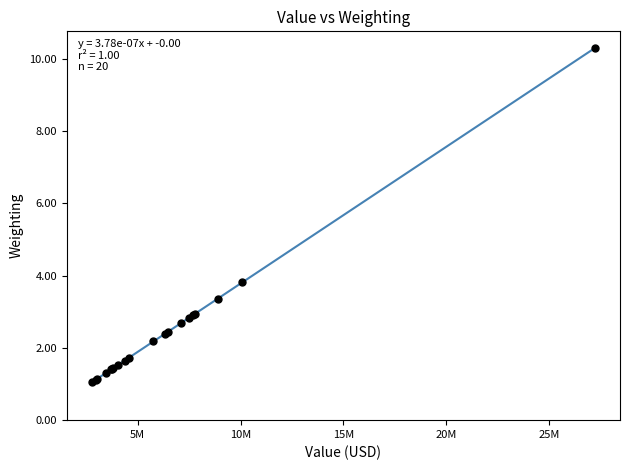

What Y value in the scatter plot is closest to 5?

3.8